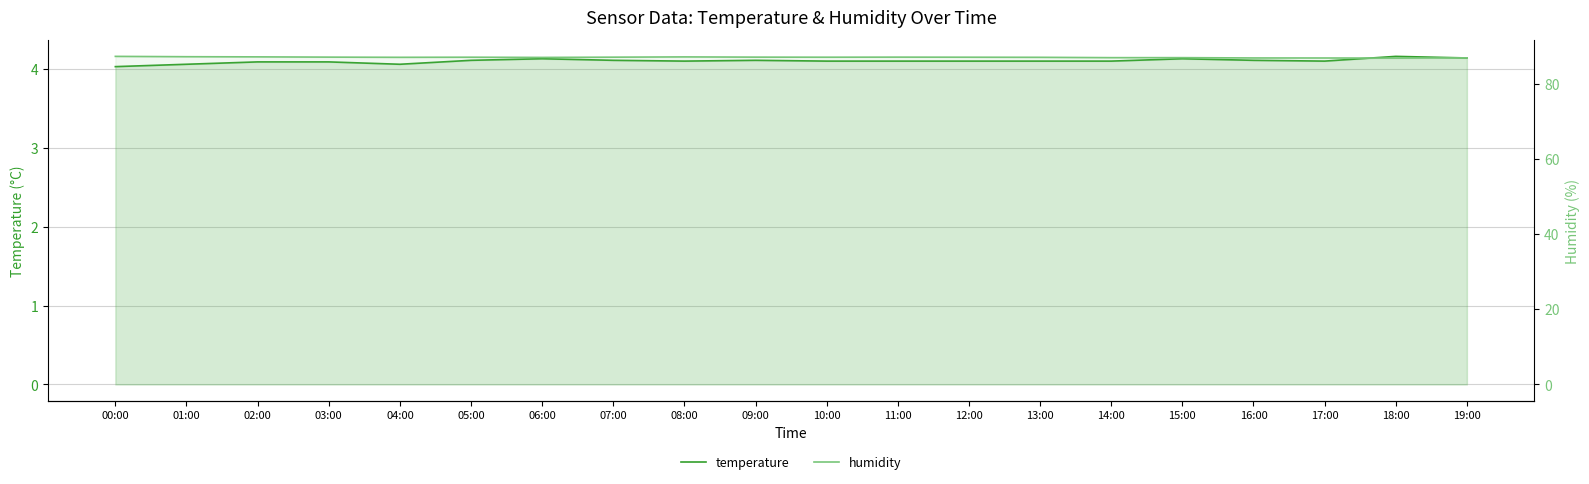

What are all the series names shown in the legend?

temperature, humidity